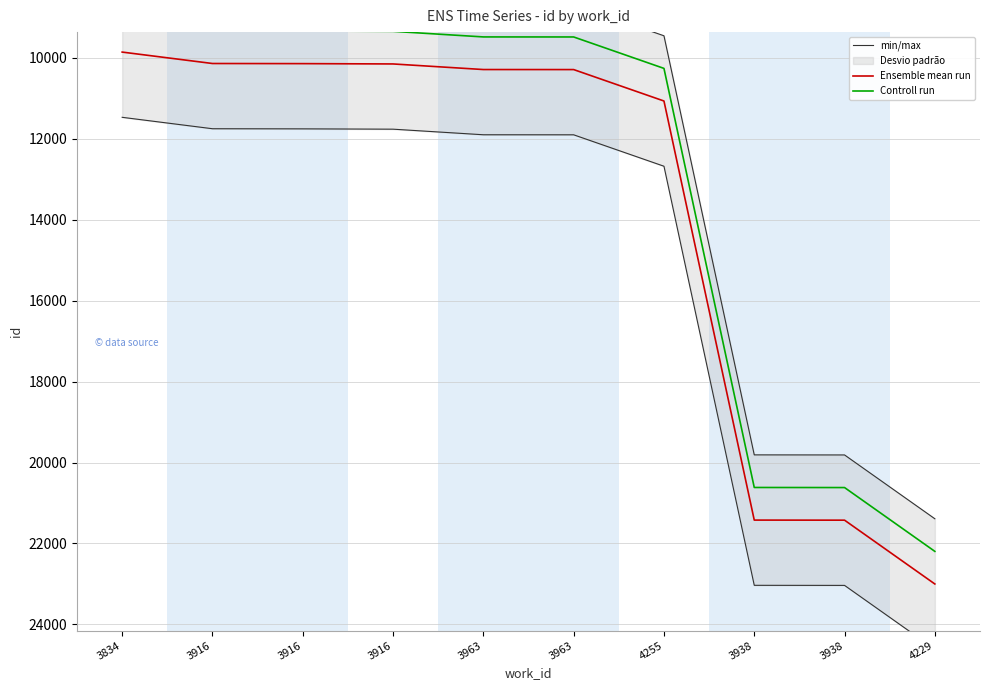

What is the difference between the Ensemble mean run values at 3963 and 3916?

146.0